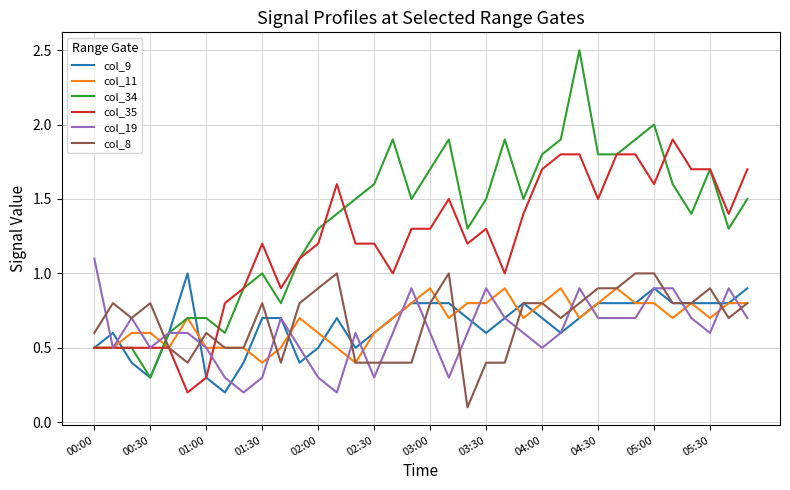

Which series has the largest range (max minus min)?

col_34